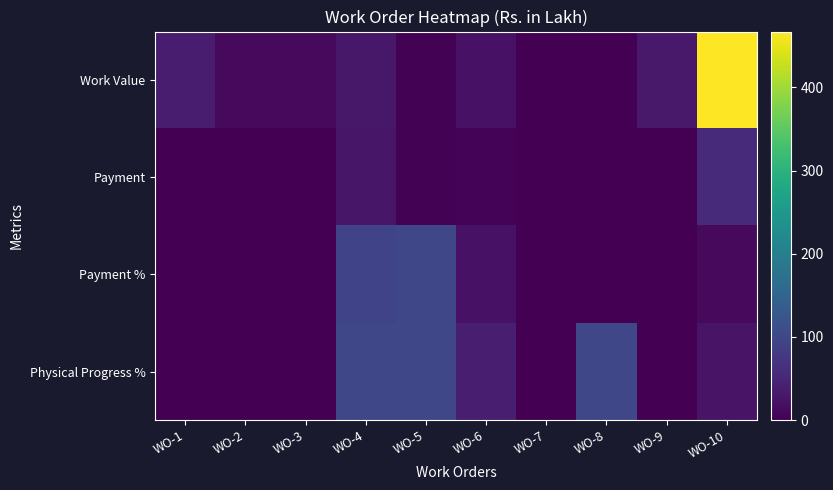

Which series has the largest total across all categories?

Work Value